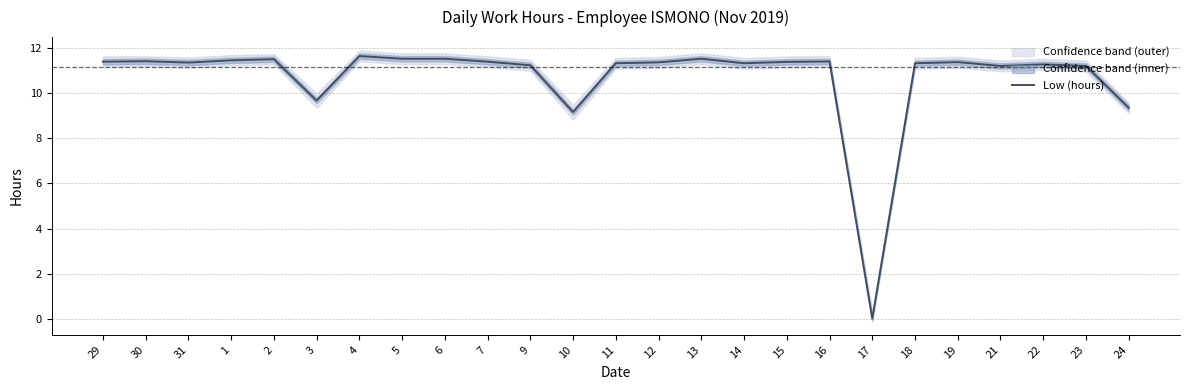

True or false: the data shows 15.7 at 5.

False